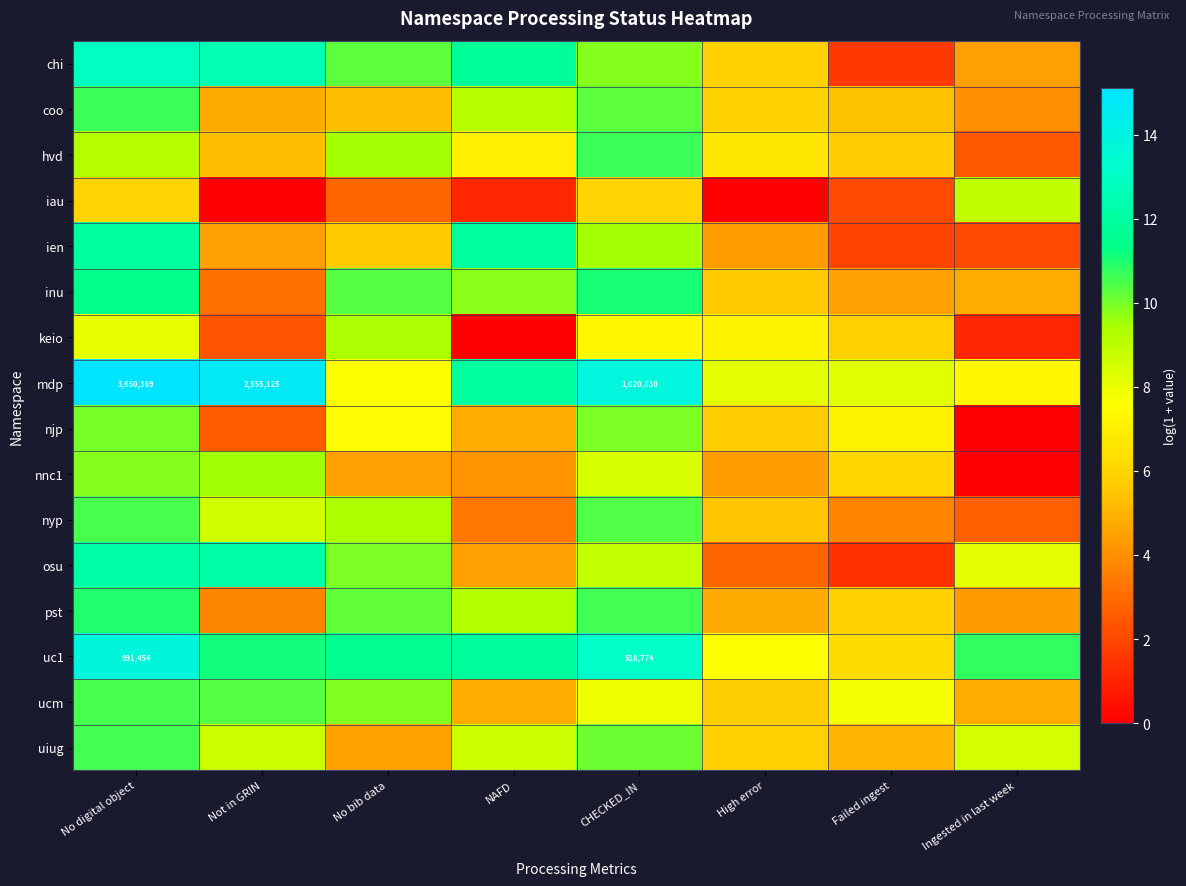

Between No bib data and CHECKED_IN, which series saw the biggest shift?

mdp